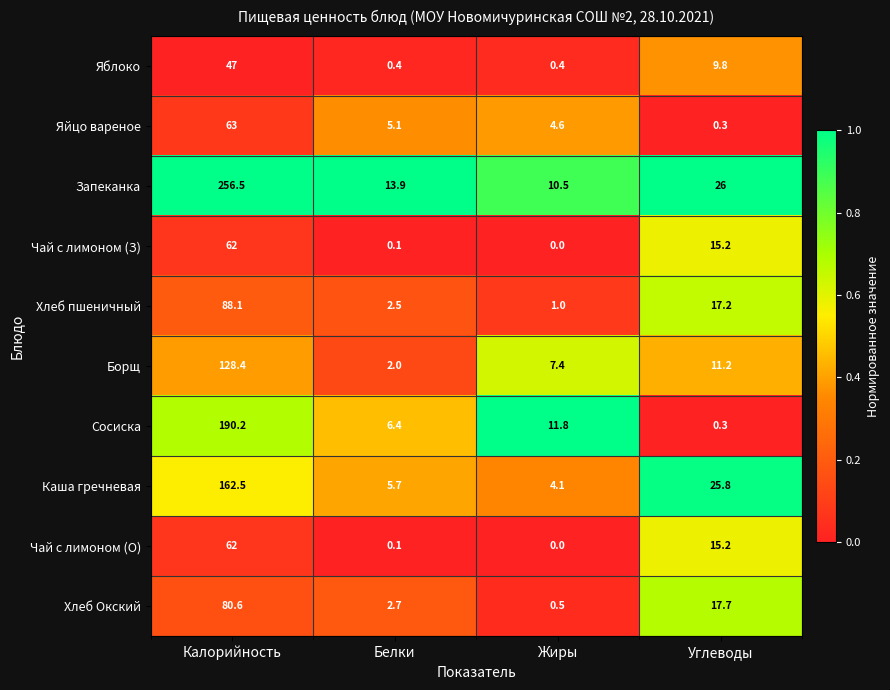

What value does the Борщ series have at Углеводы?

11.2